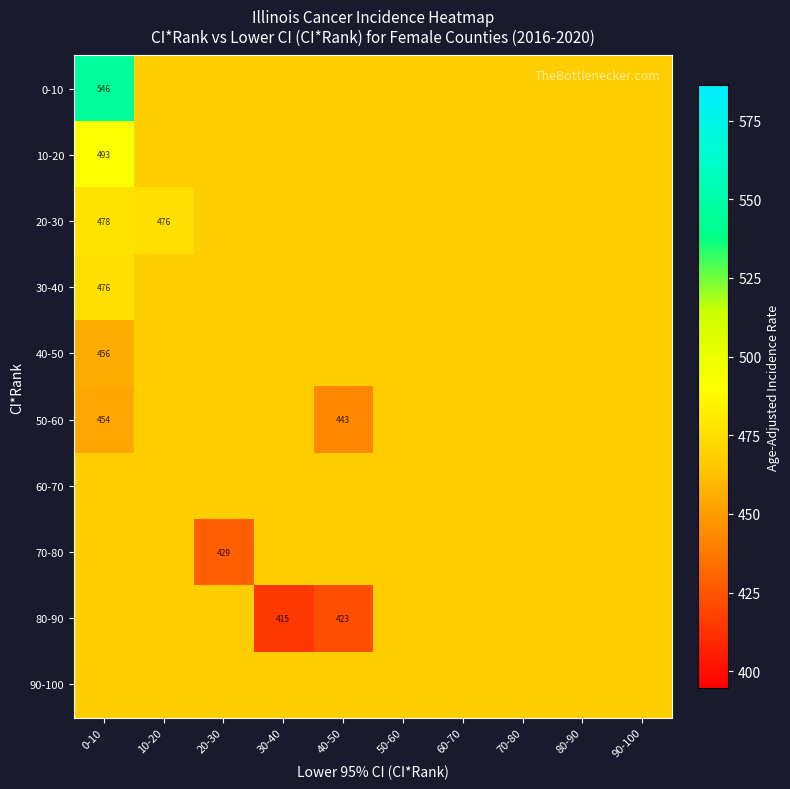

At which label is 70-80 closest to 448?

20-30